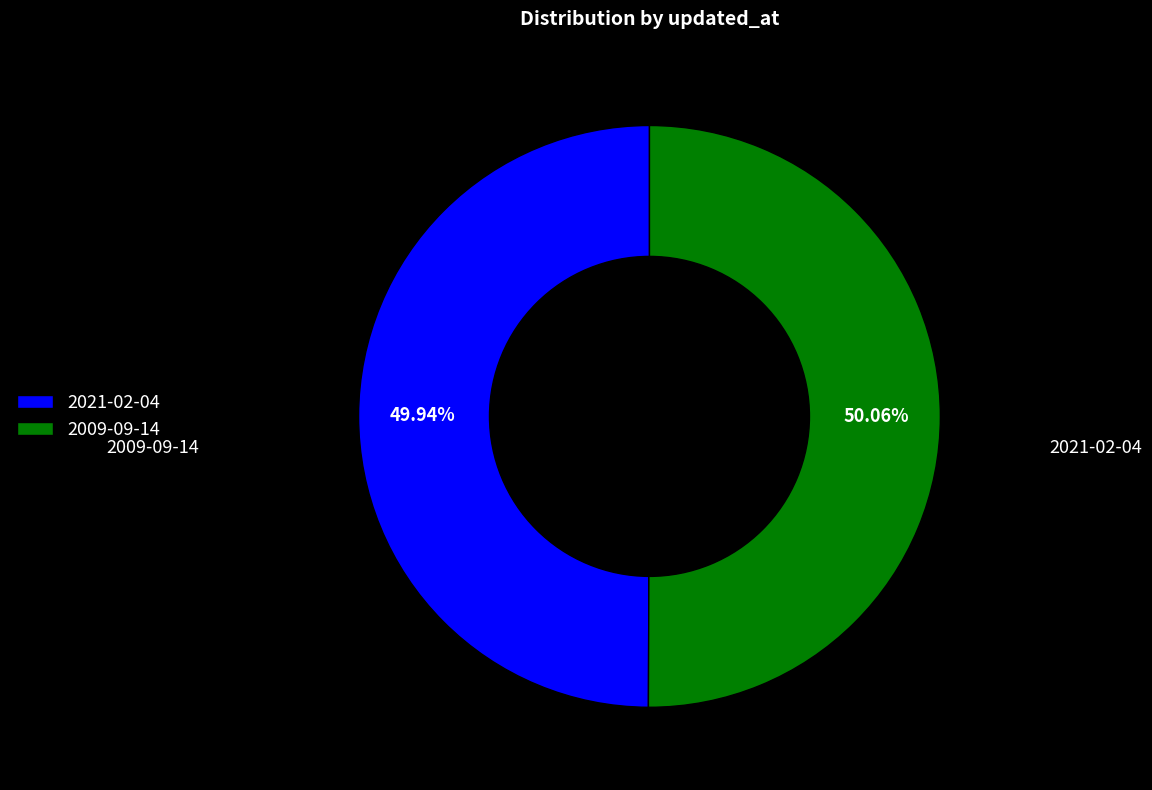

Does 2021-02-04 represent more than half of the total?

No